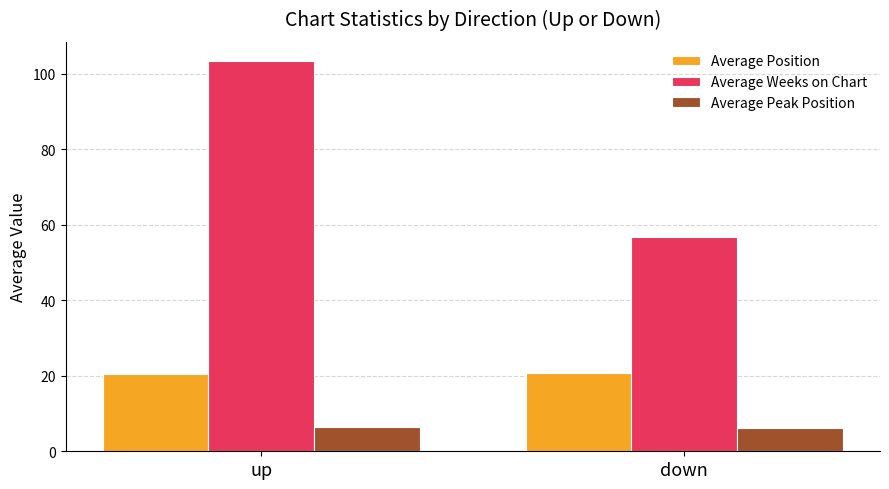

What is the average value of the Average Peak Position series?

6.3